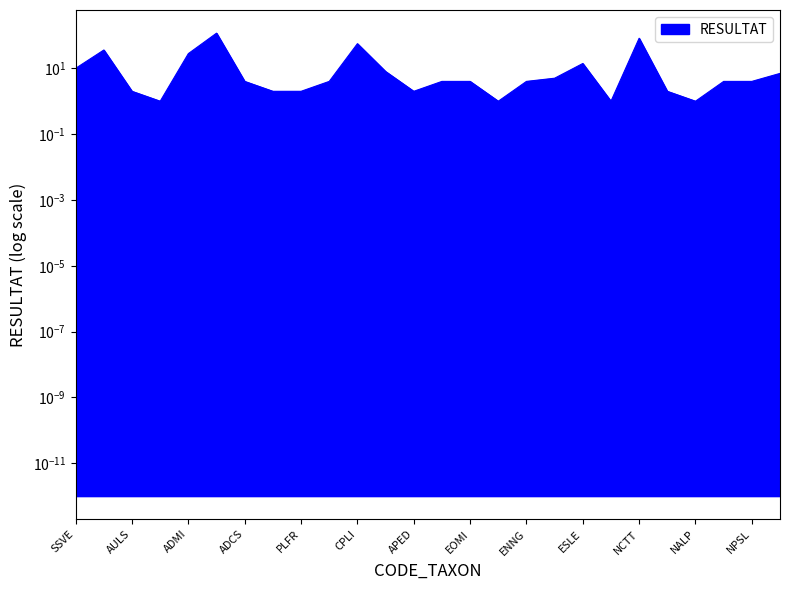

What is the value of the 26th point from the left?

7